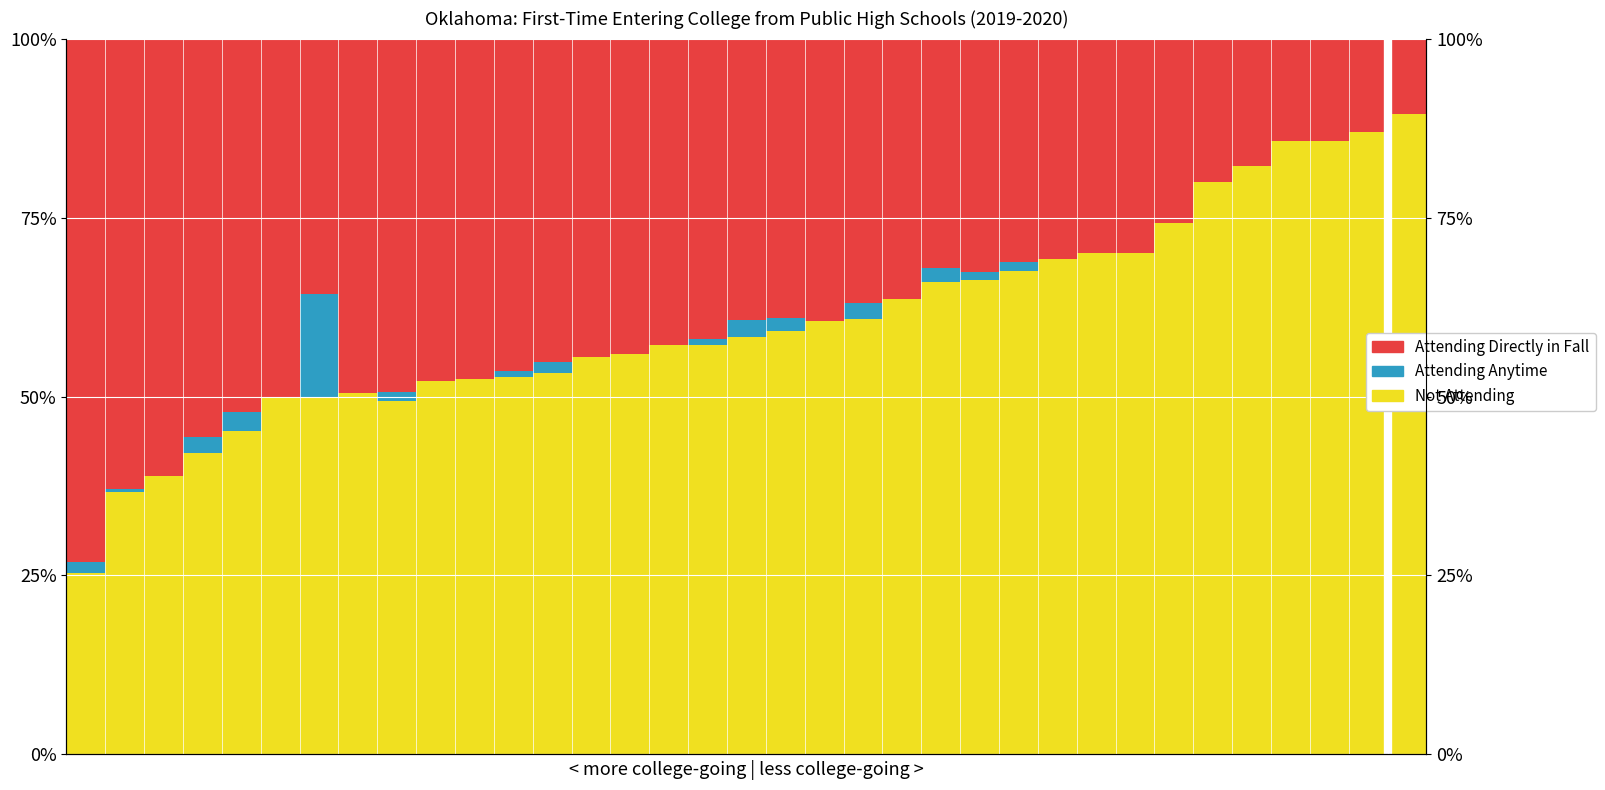

How many bars are there in total?

105